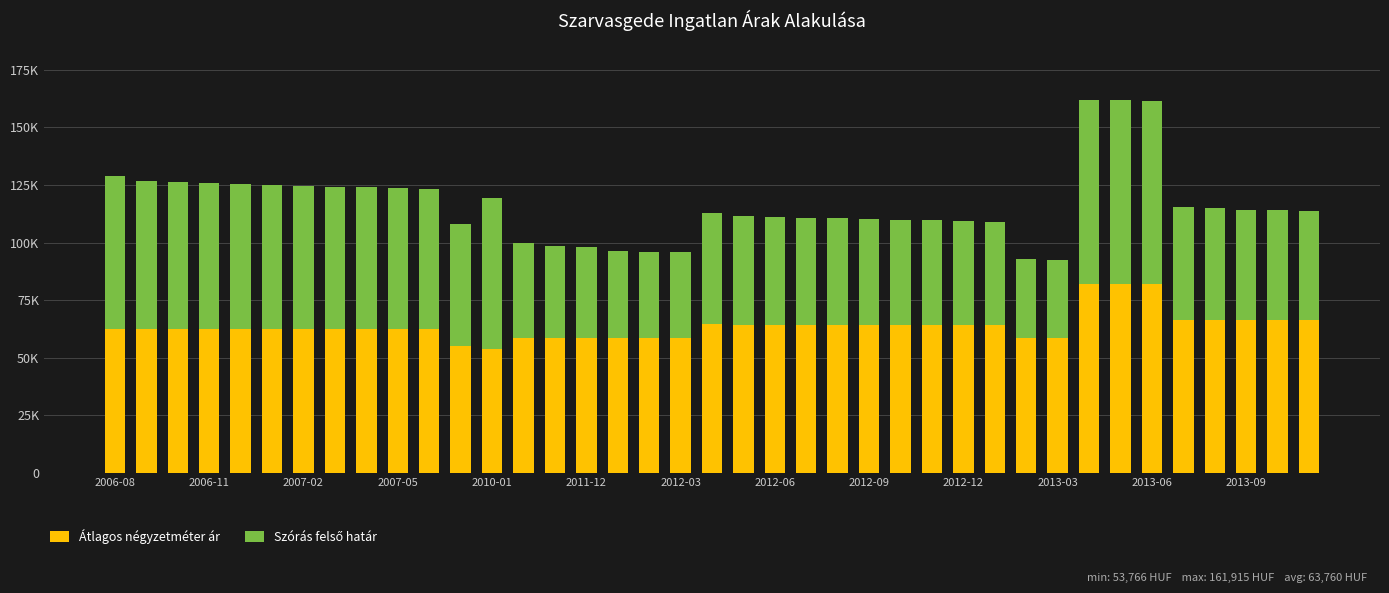

Does the chart contain stacked bars?

Yes